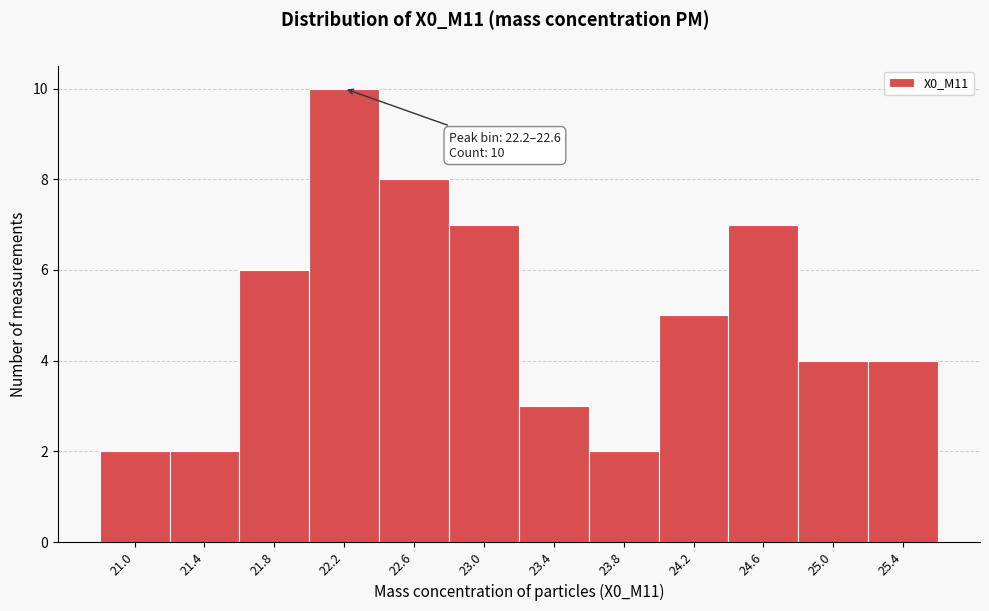

Reading left to right, extract all data points from this chart.

2	2	6	10	8	7	3	2	5	7	4	4